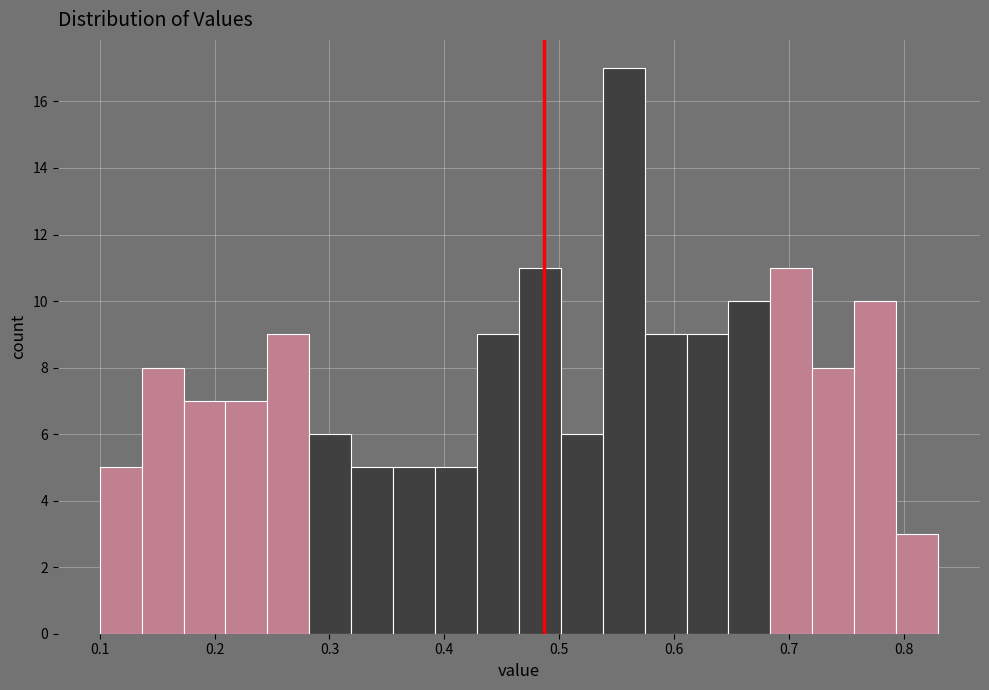

Around what value on the x-axis is the tallest bar? Give the approximate position of its centre, as read against the axis.

0.56